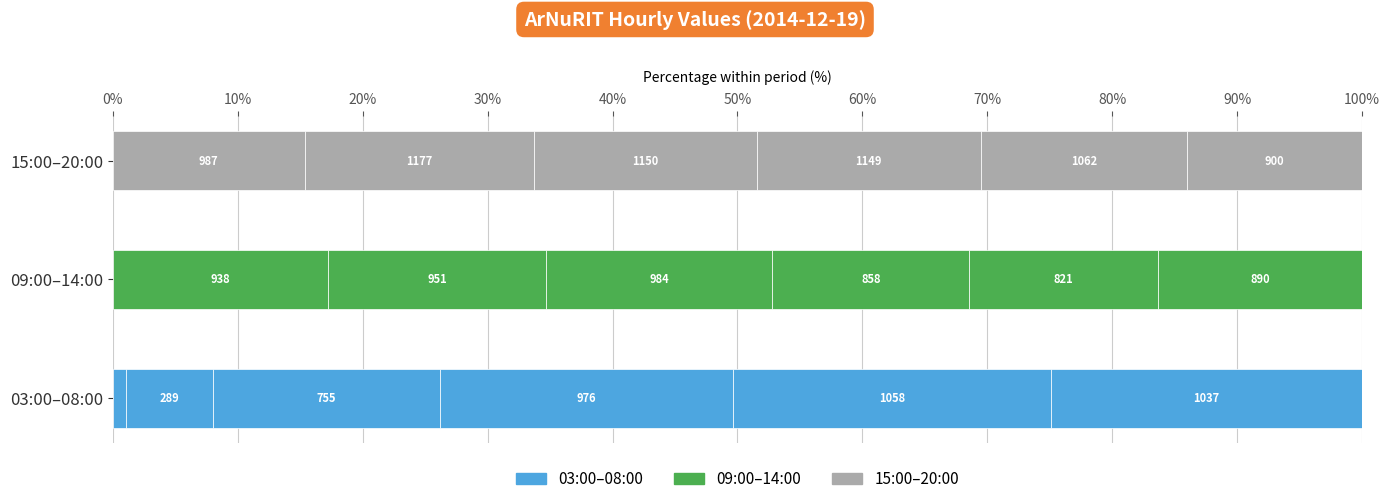

At how many categories does at least one series exceed 130?

6